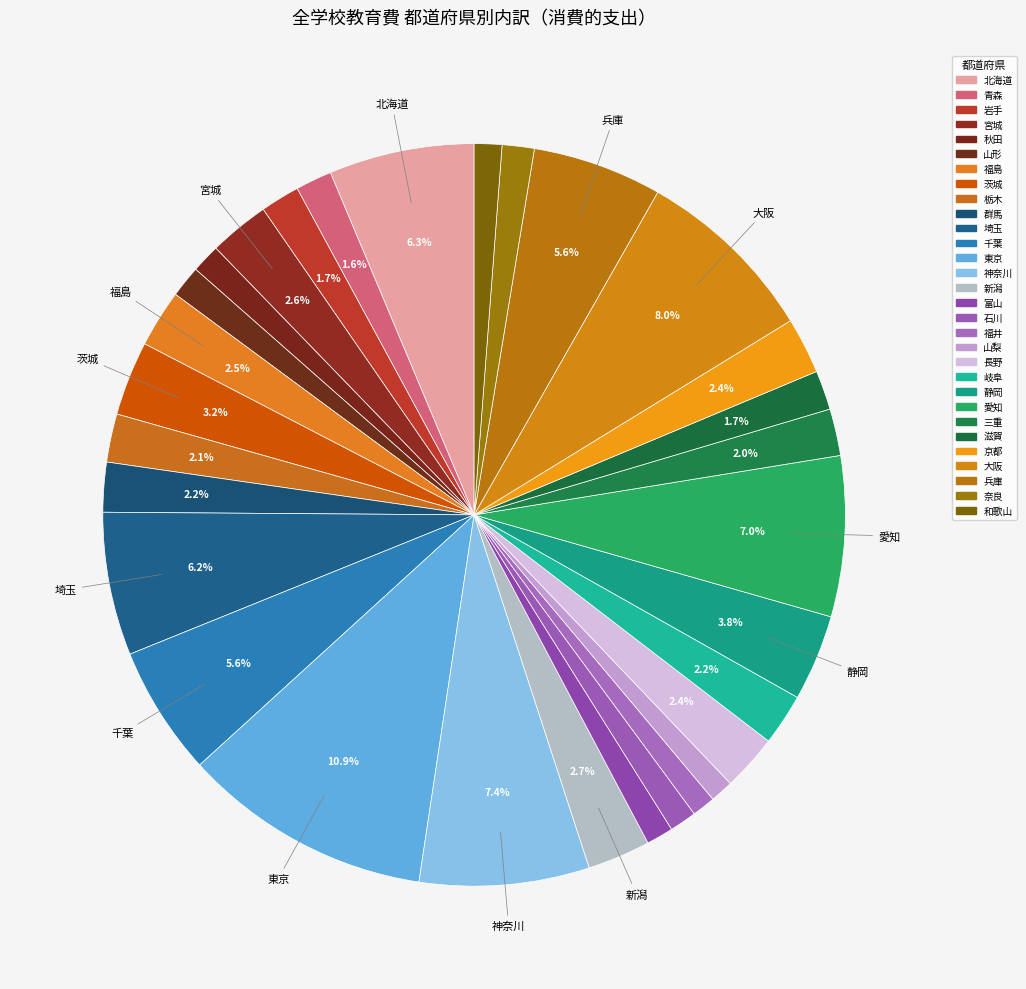

Approximately how many times larger is the value at 兵庫 compared to 愛知?

0.8